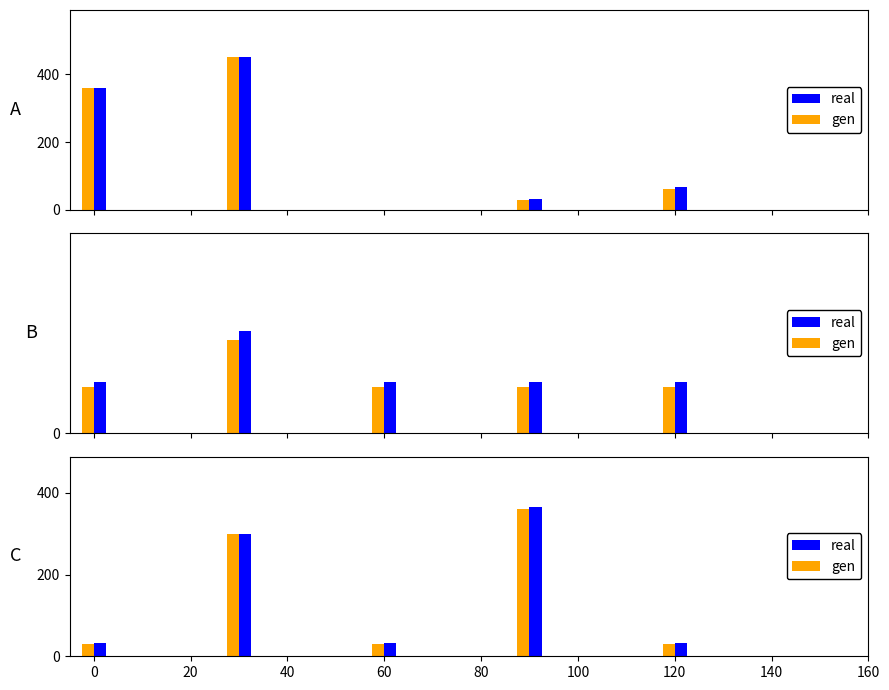

Is it true that gen equals 47 at 80?

False